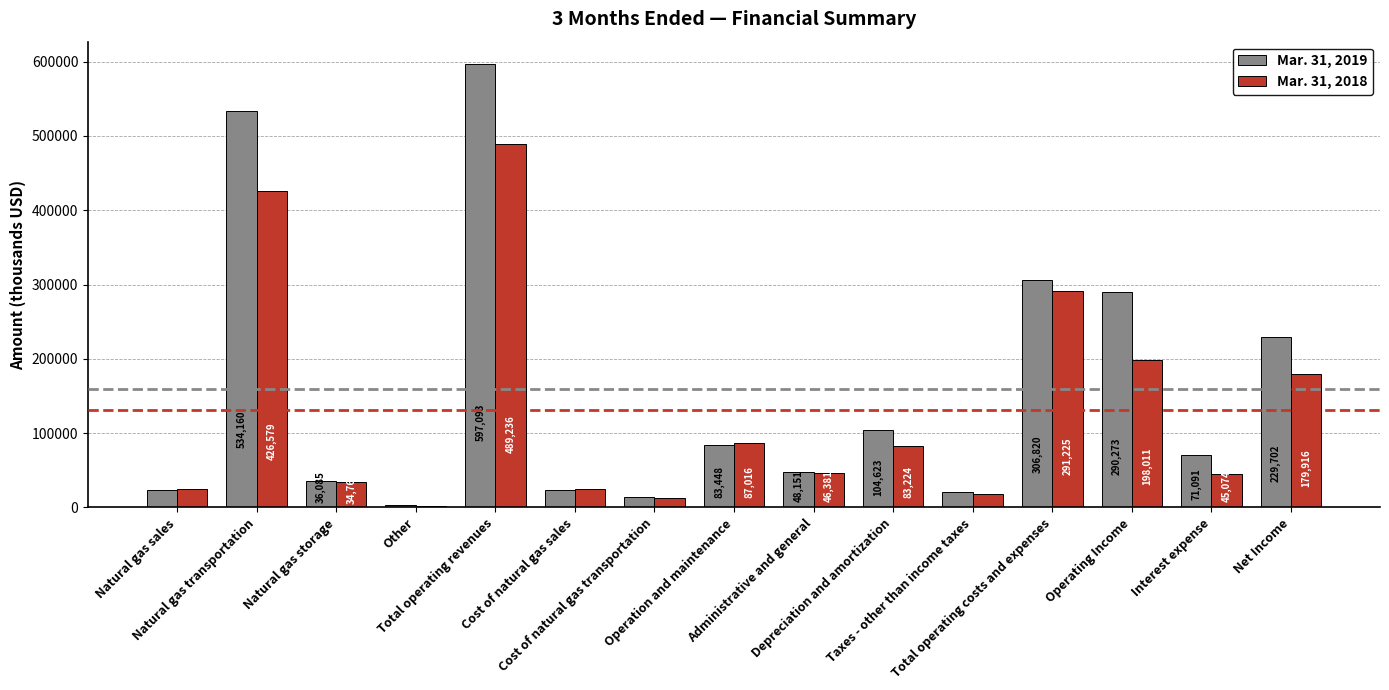

Rank the series by their maximum value, from highest to lowest.

Mar. 31, 2019, Mar. 31, 2018